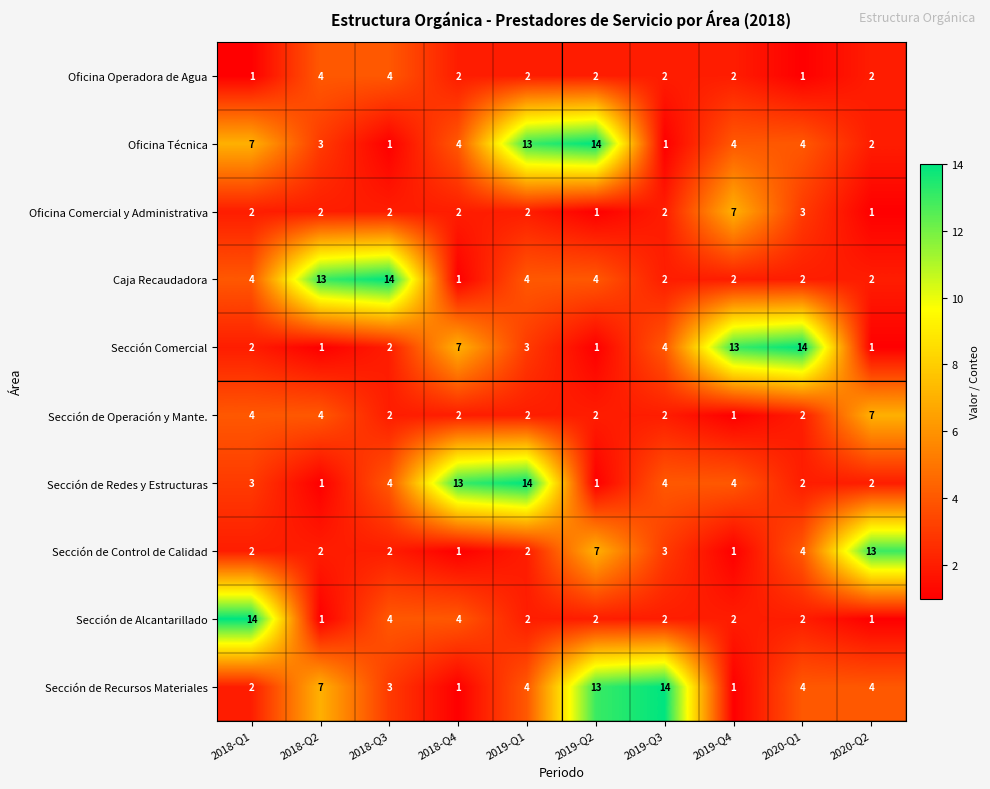

At which category is the sum across all series the highest?

2019-Q1